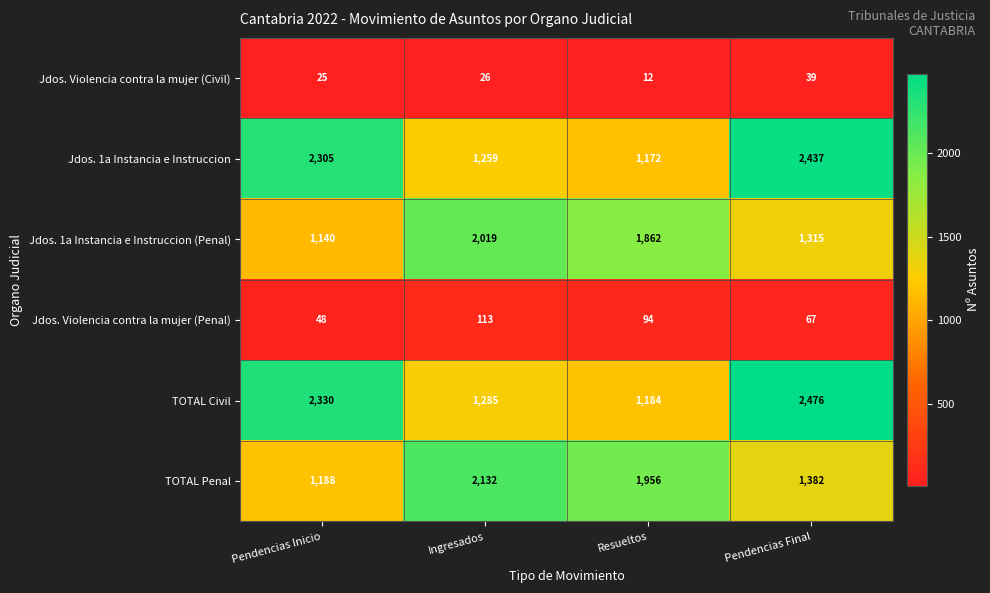

What is the maximum value shown in the chart?

2476